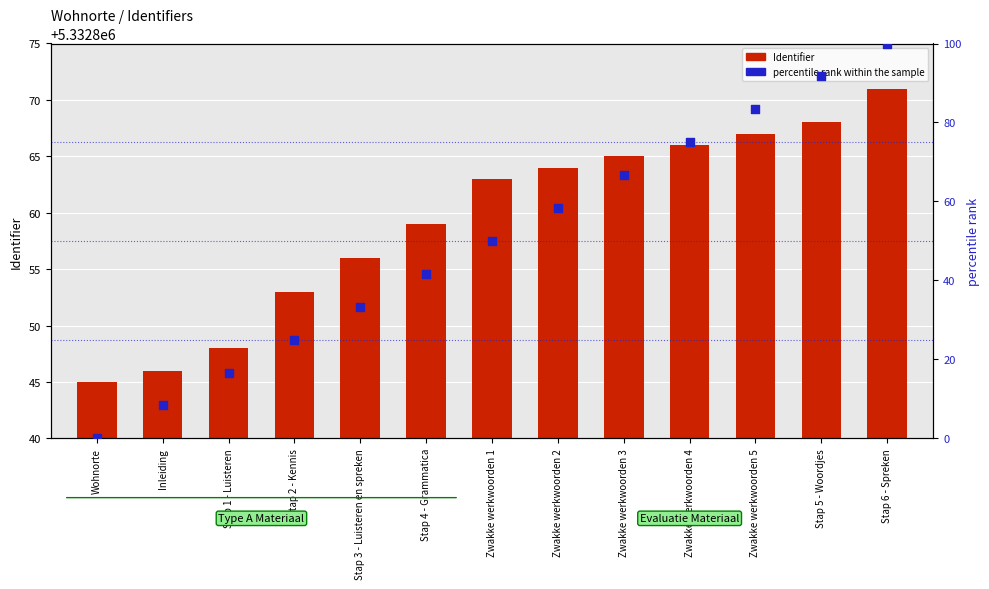

At which category is the sum across all series the highest?

Stap 6 - Spreken